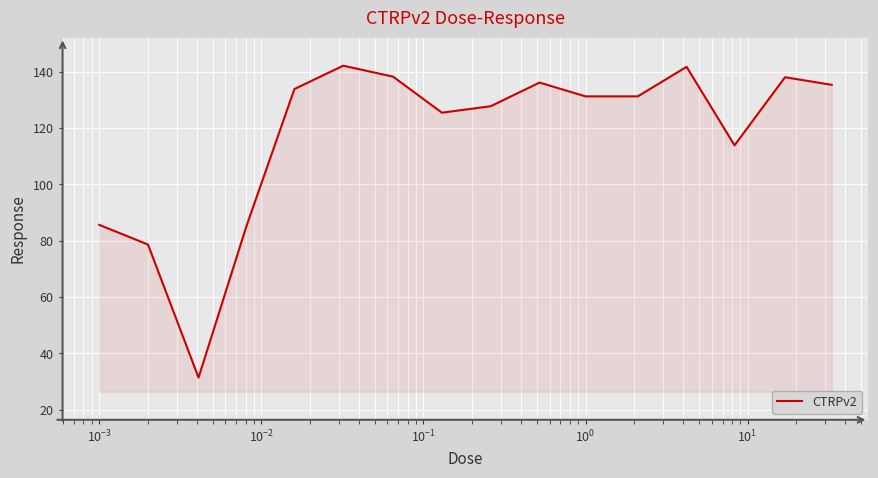

What is the minimum value shown in the chart?

31.4